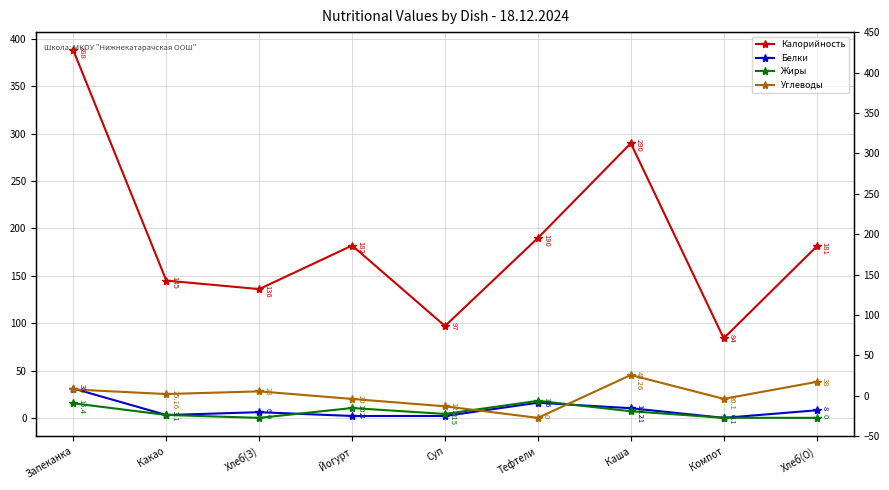

Does the chart have visible grid lines?

Yes